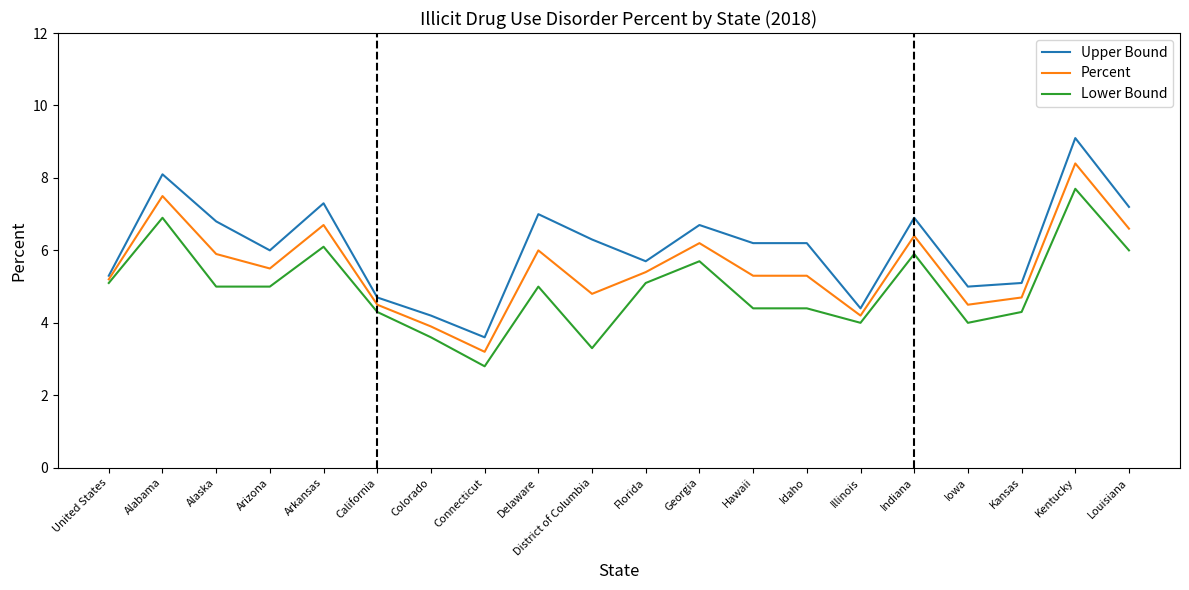

What position from the left is California?

6